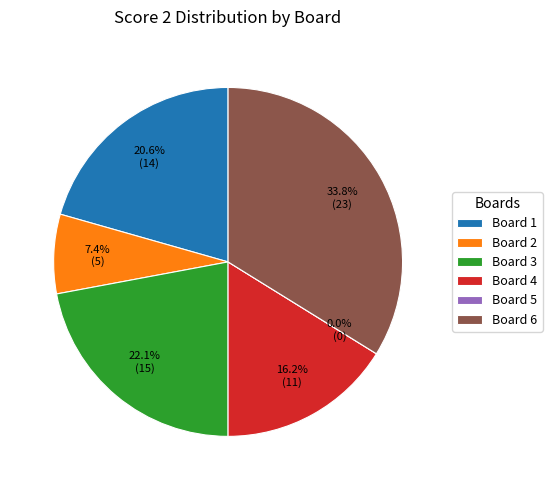

To the nearest percent, what portion does 6 represent?

34%